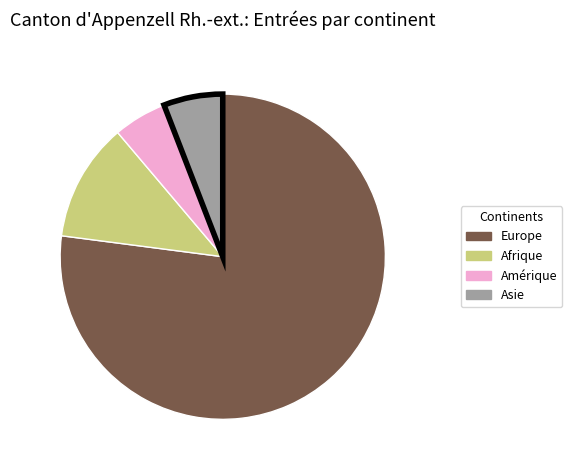

How many slices are in this pie chart?

4